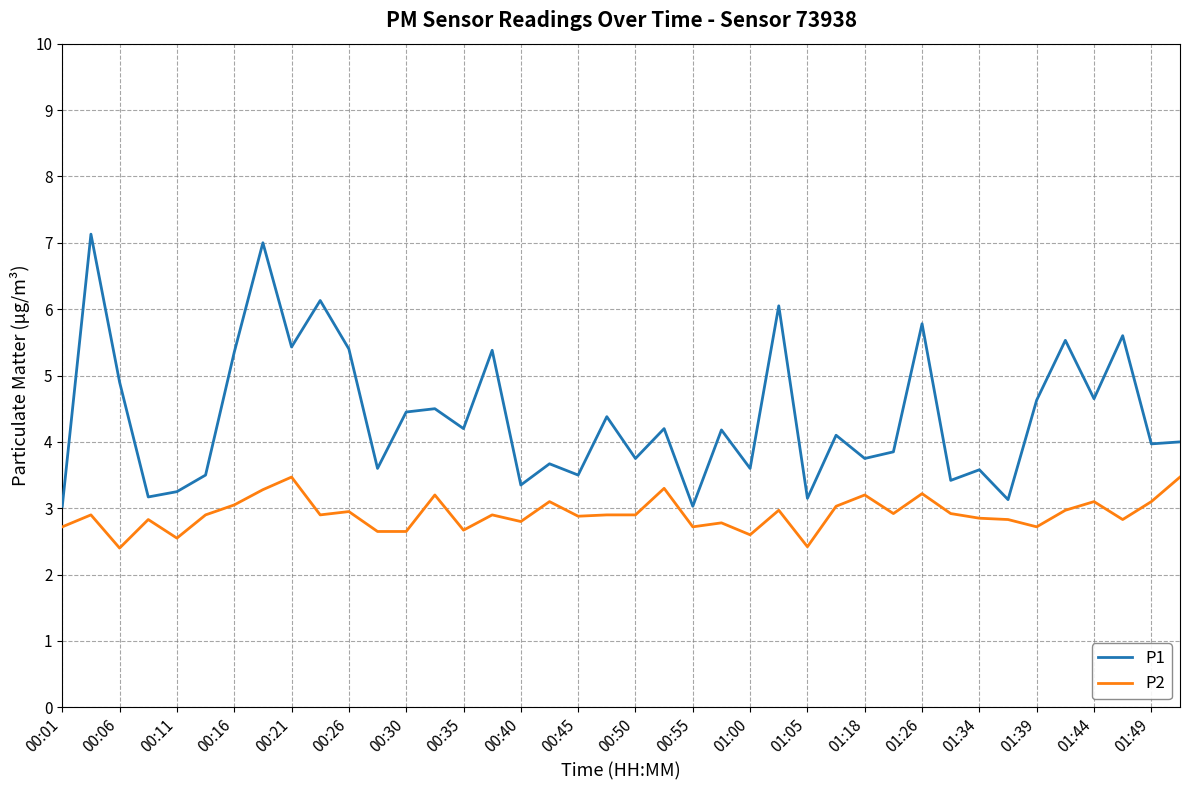

Which series has the largest total across all categories?

P1